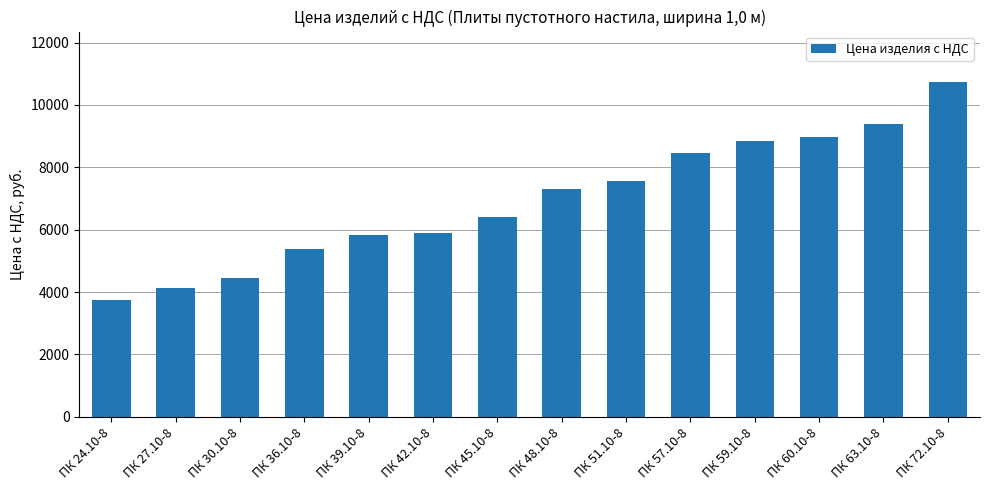

What is the minimum value shown in the chart?

3752.4